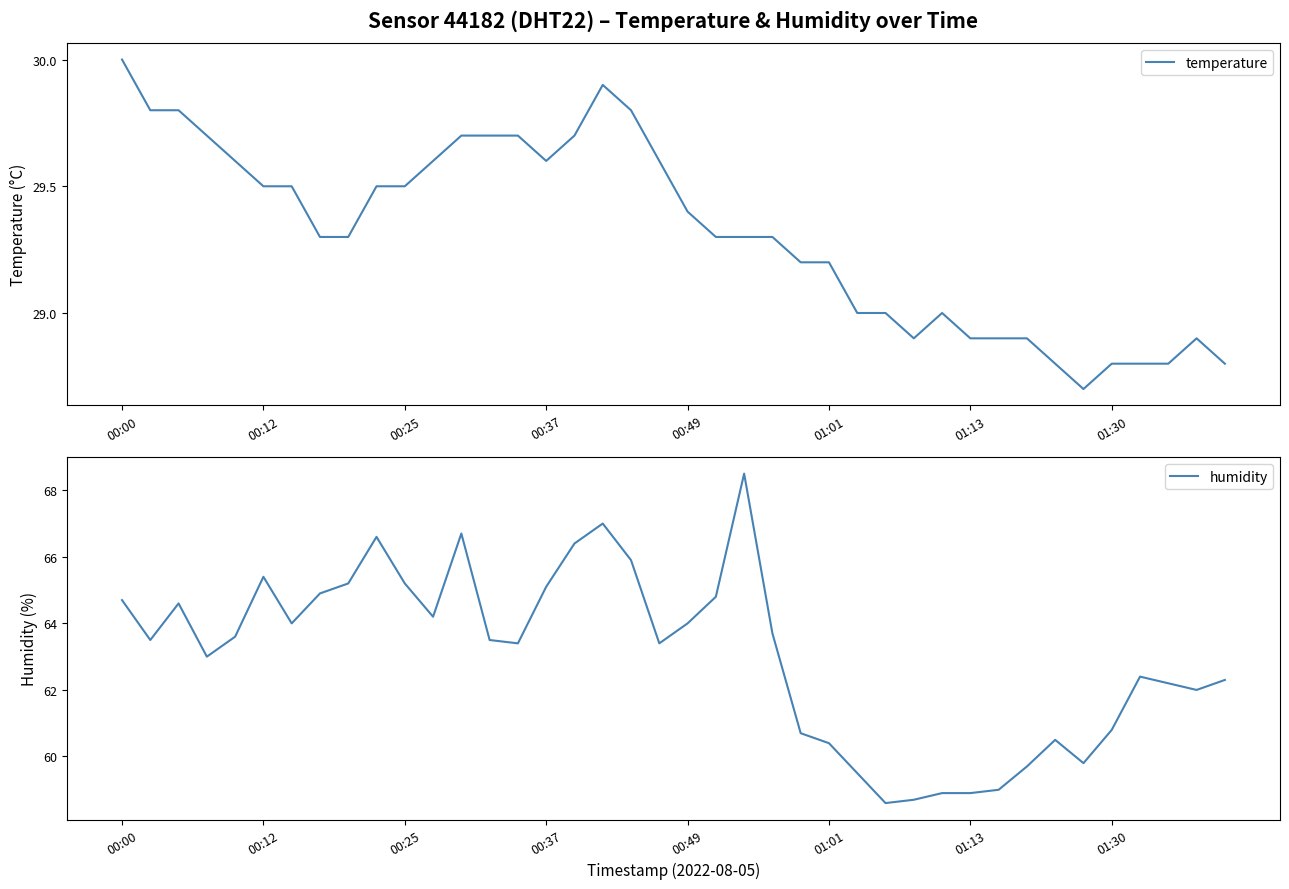

True or false: humidity and temperature intersect in this chart.

False